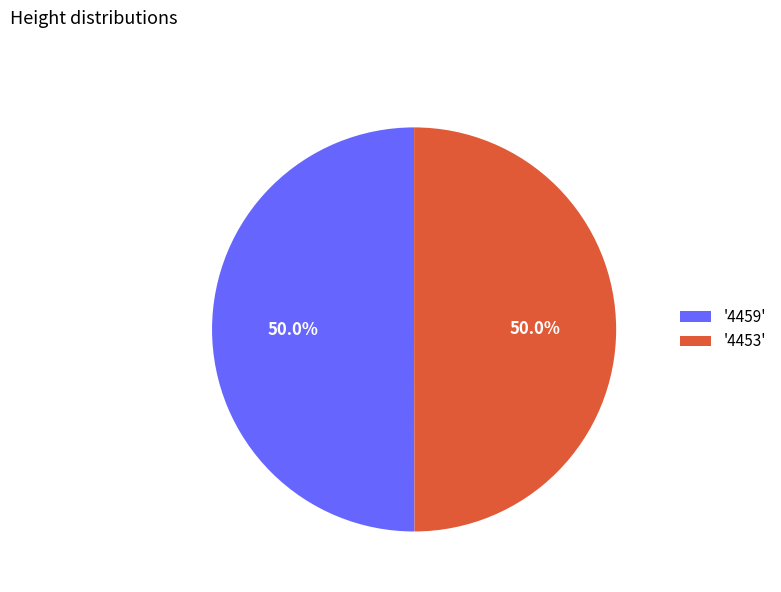

What is the total percentage of '4459' and '4453'?

100.0%